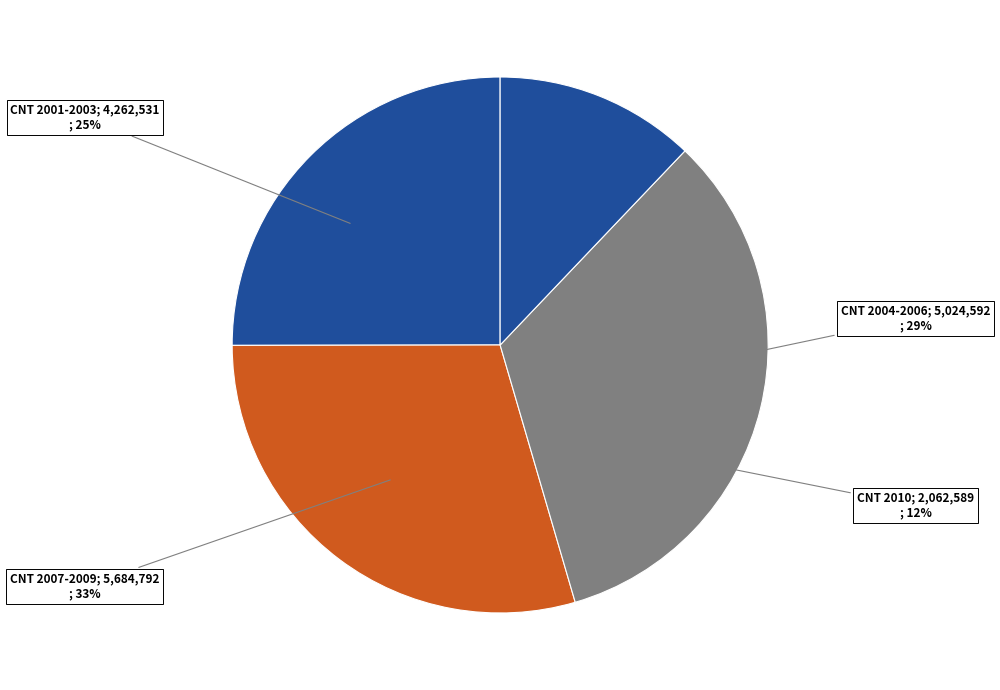

Is there a majority slice in this chart?

No